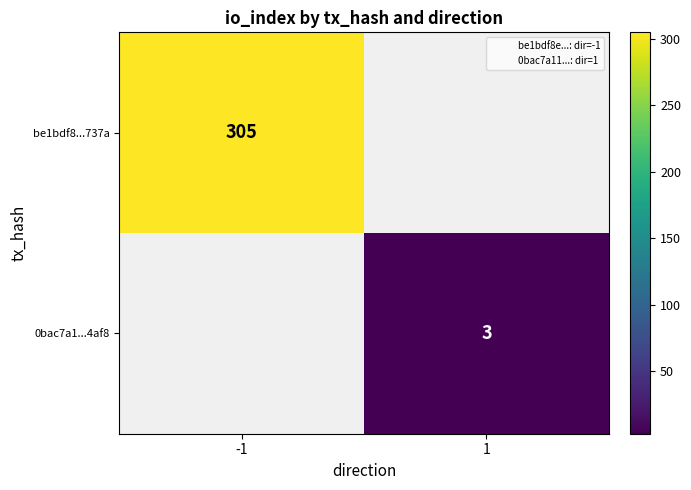

At how many categories does at least one series exceed 102?

1